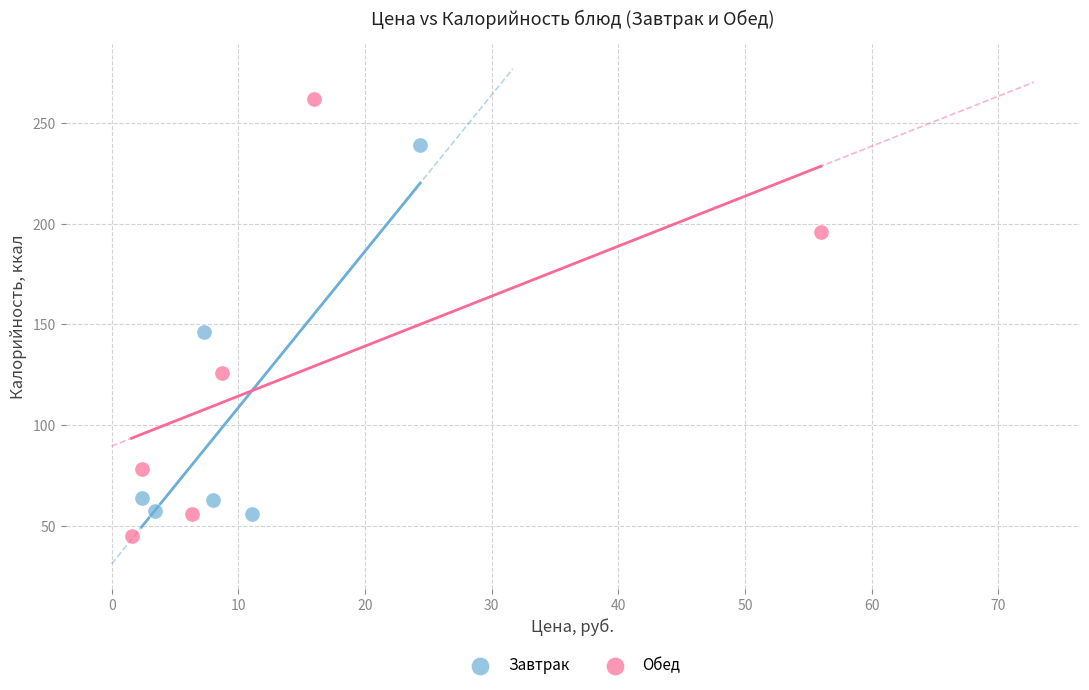

Which series contains the lowest Y value?

Обед